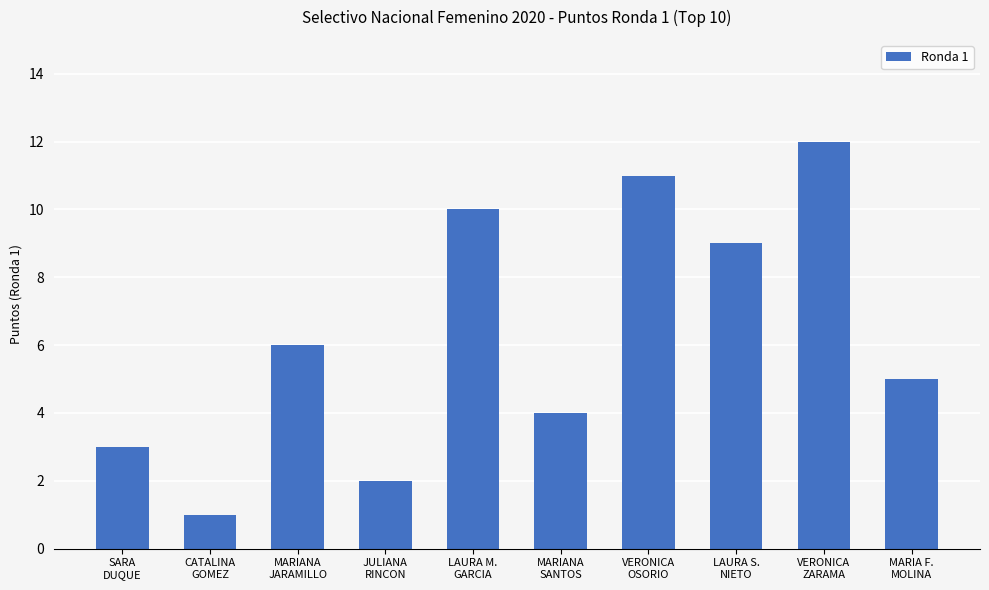

List the labels in order of value, largest first.

VERONICA
ZARAMA, VERONICA
OSORIO, LAURA M.
GARCIA, LAURA S.
NIETO, MARIANA
JARAMILLO, MARIA F.
MOLINA, MARIANA
SANTOS, SARA
DUQUE, JULIANA
RINCON, CATALINA
GOMEZ